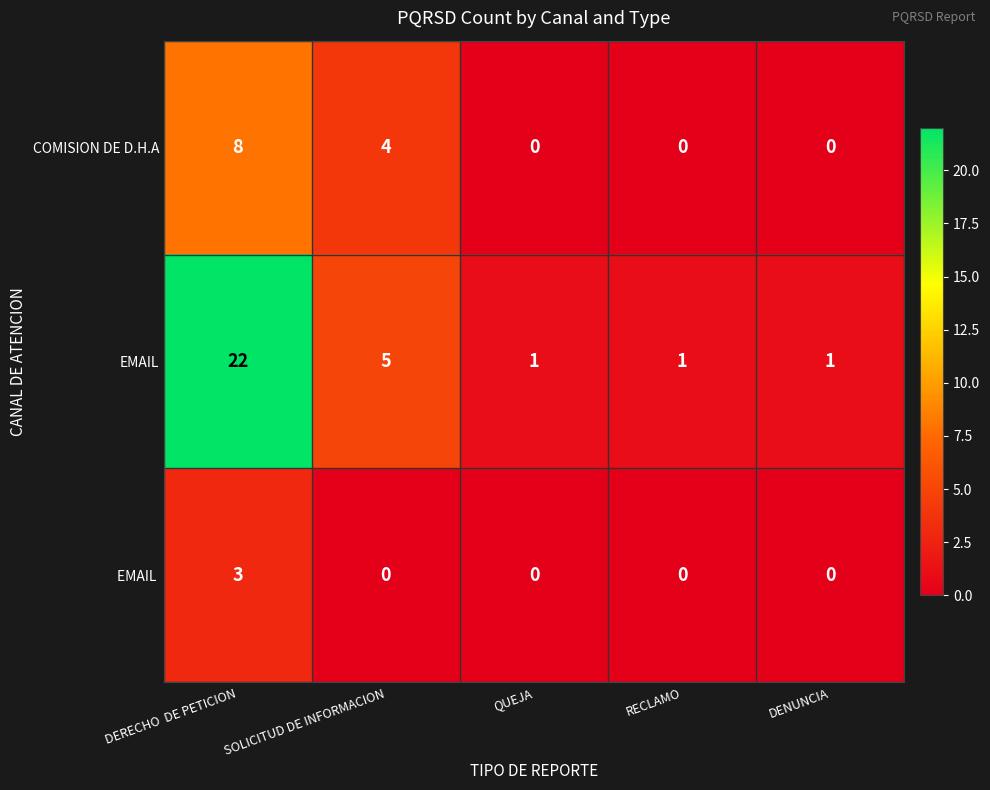

How many categories are shown in the chart?

5